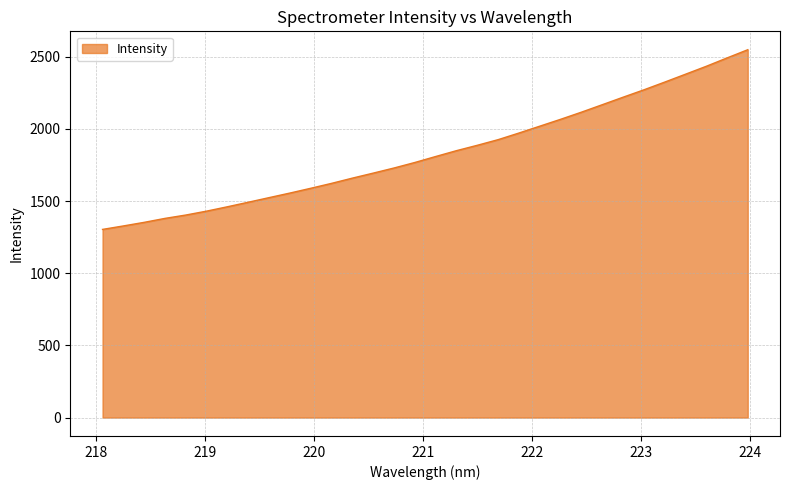

What is the difference between the maximum and minimum values?

1245.1